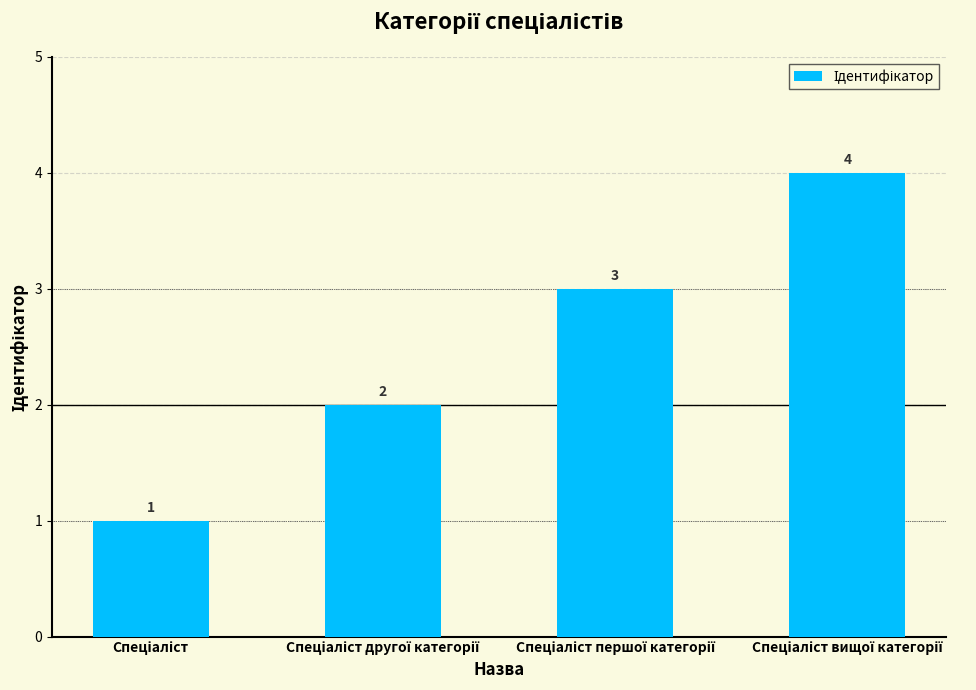

How many data points are less than 3?

2